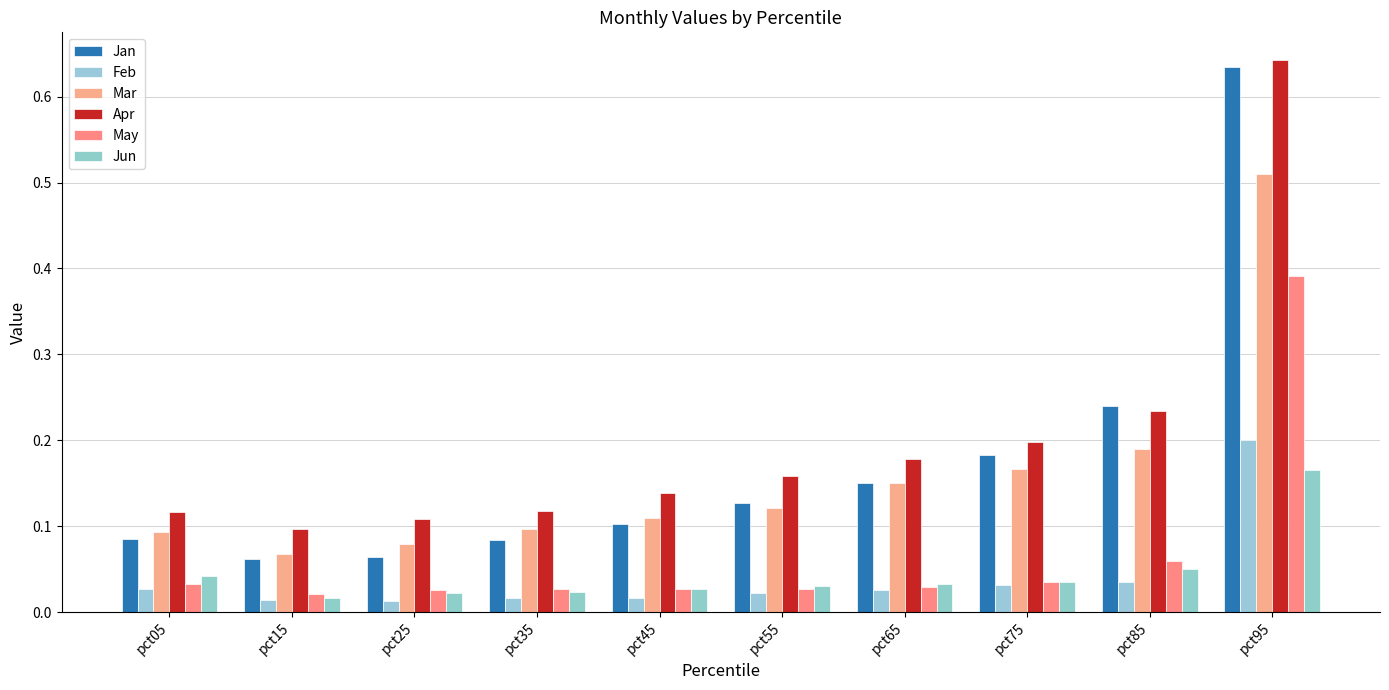

The value of Jun at pct15 is 0.0. True or false?

True